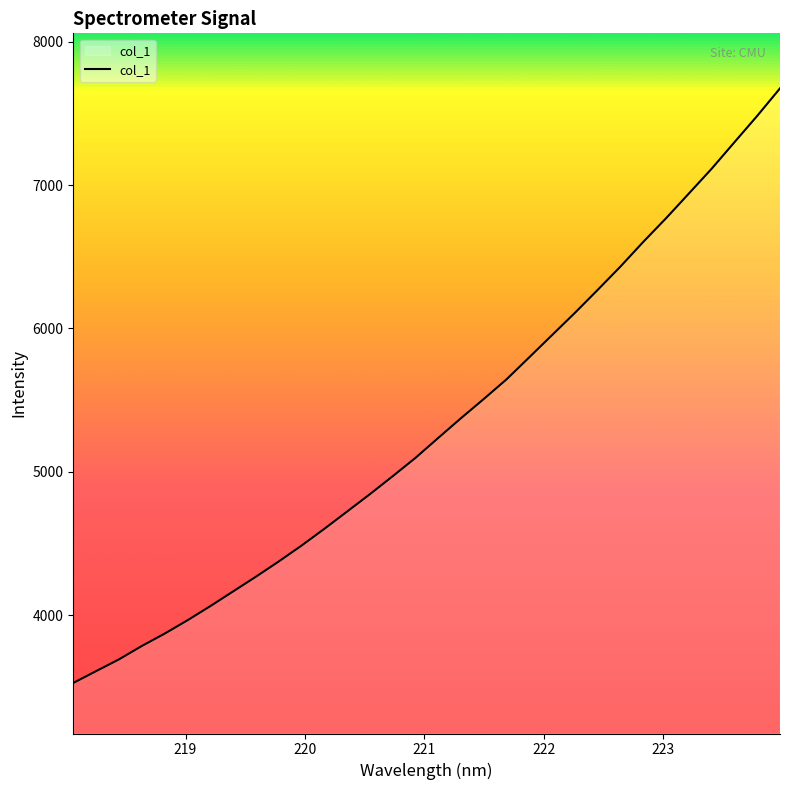

What is the difference between the second highest and minimum values?

3956.0